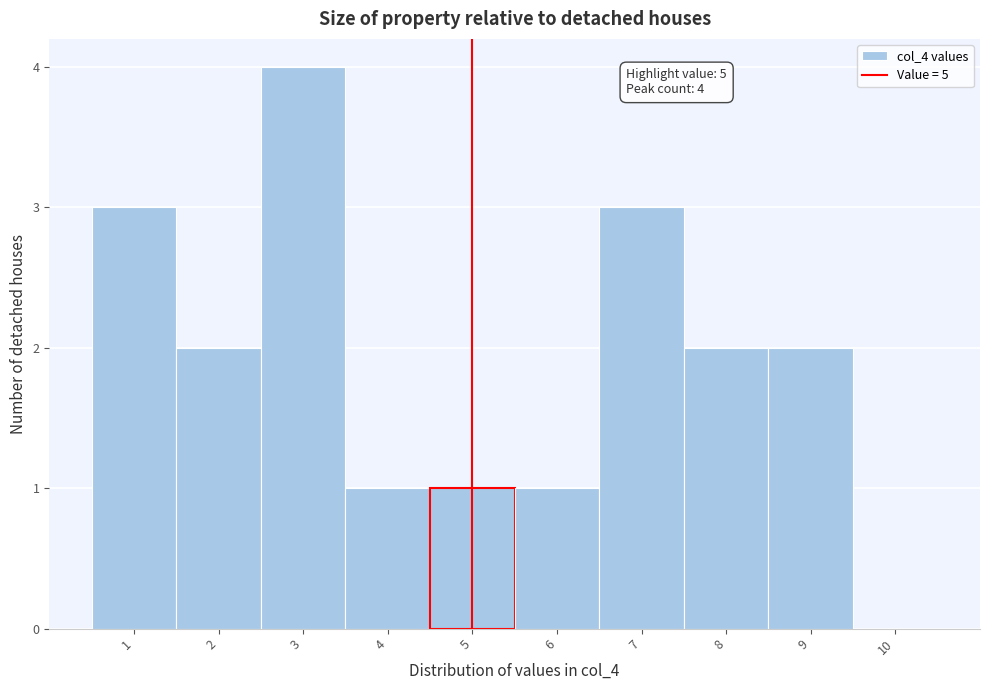

Over which range of the x-axis is the bar tallest?

2.5 to 3.5